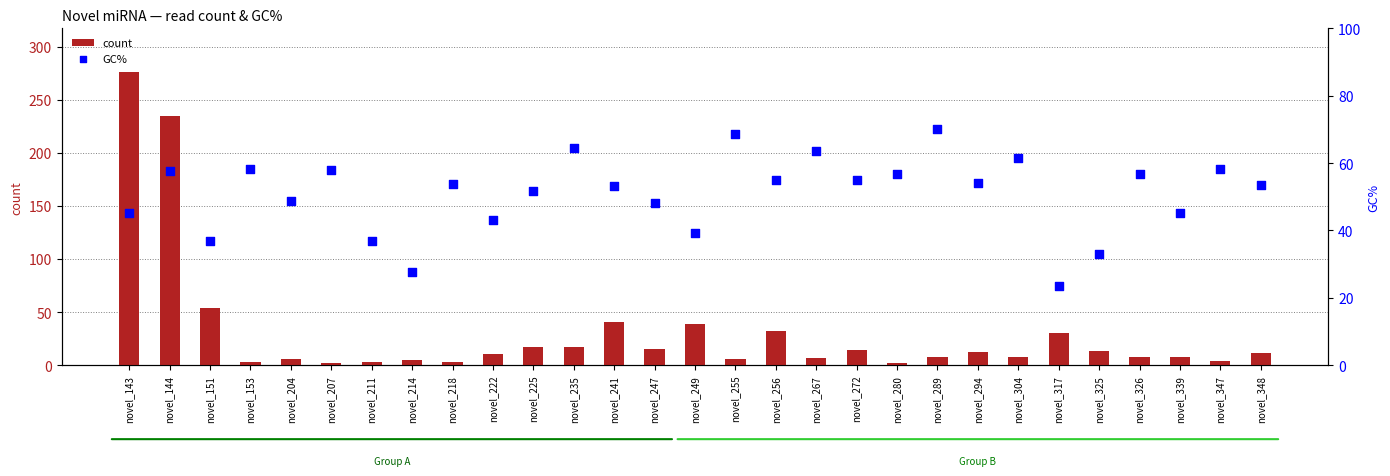

Which series contains the lowest Y value?

count